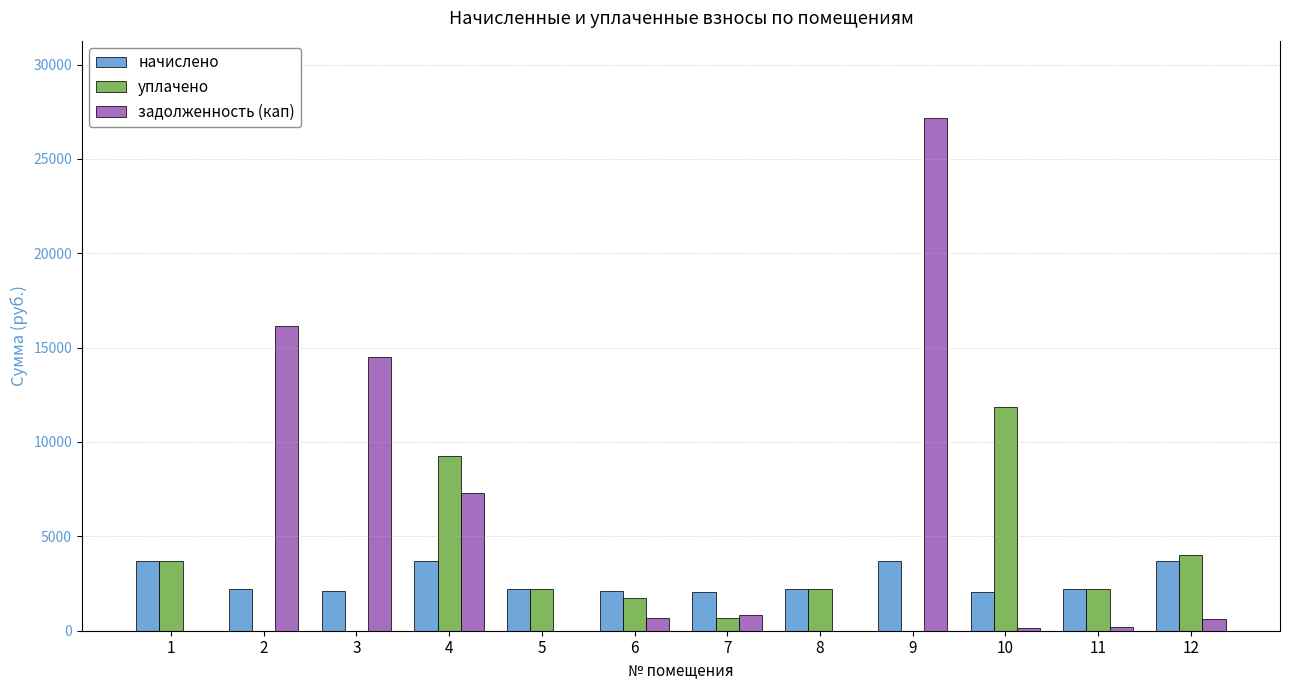

What is the total value across all series at 11?

4574.8